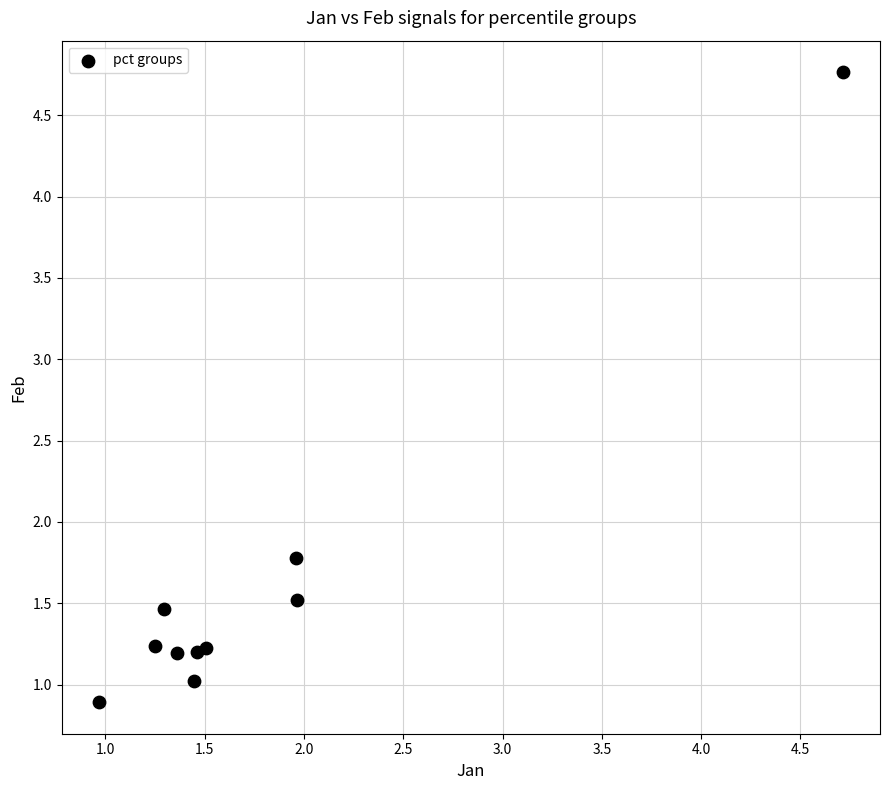

What Y value in the scatter plot is closest to 2?

1.8